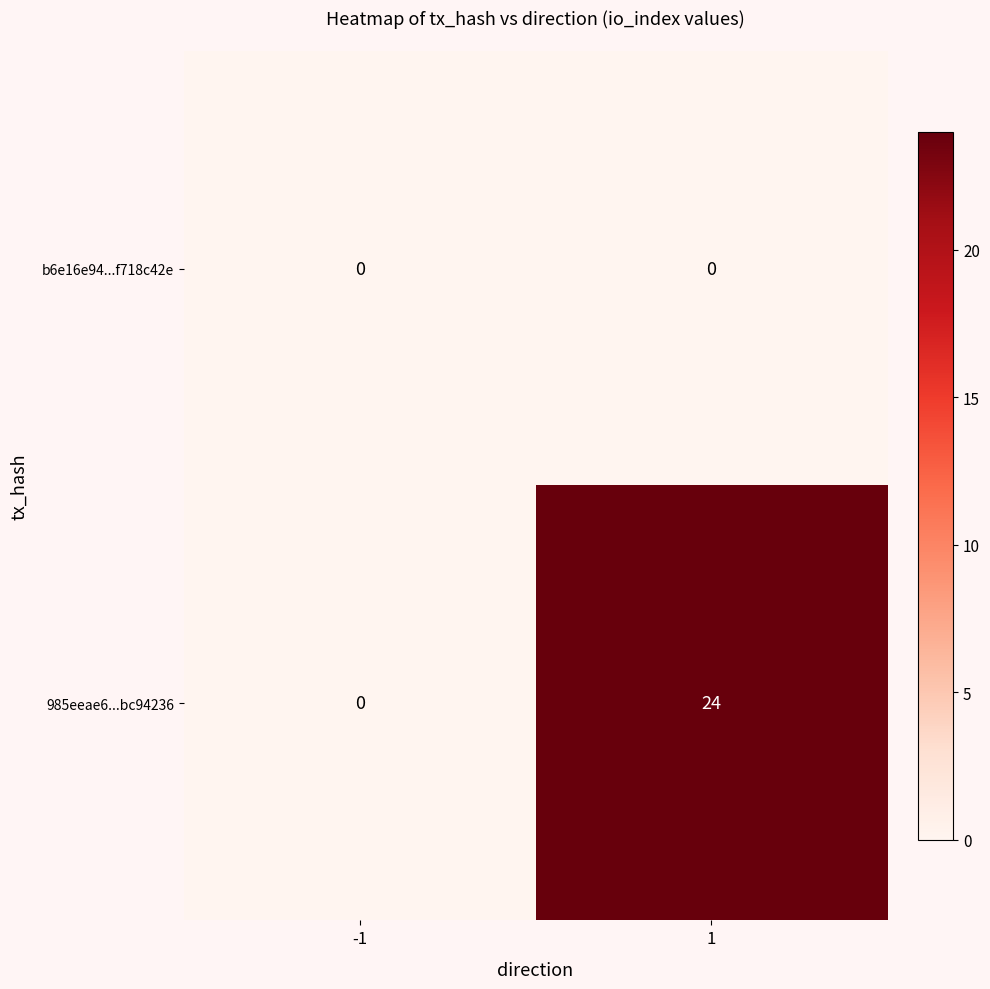

Which series has the largest total across all categories?

985eeae6...bc94236